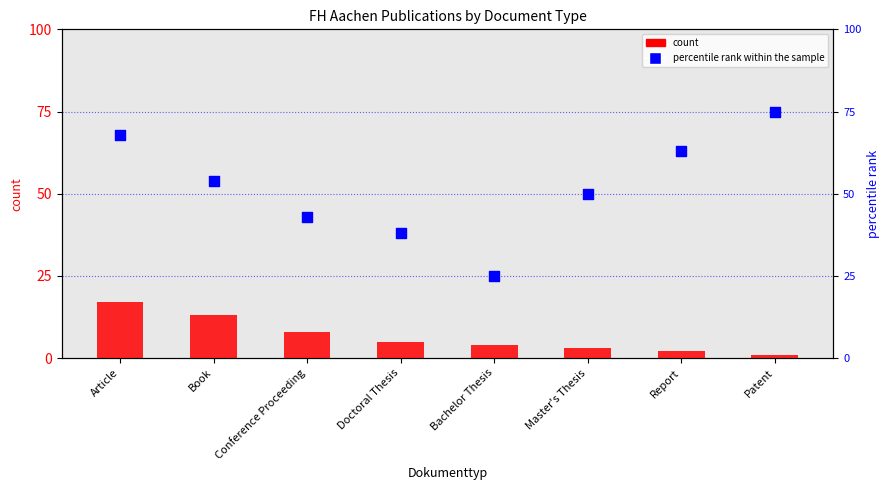

Which series has the largest total across all categories?

percentile rank within the sample